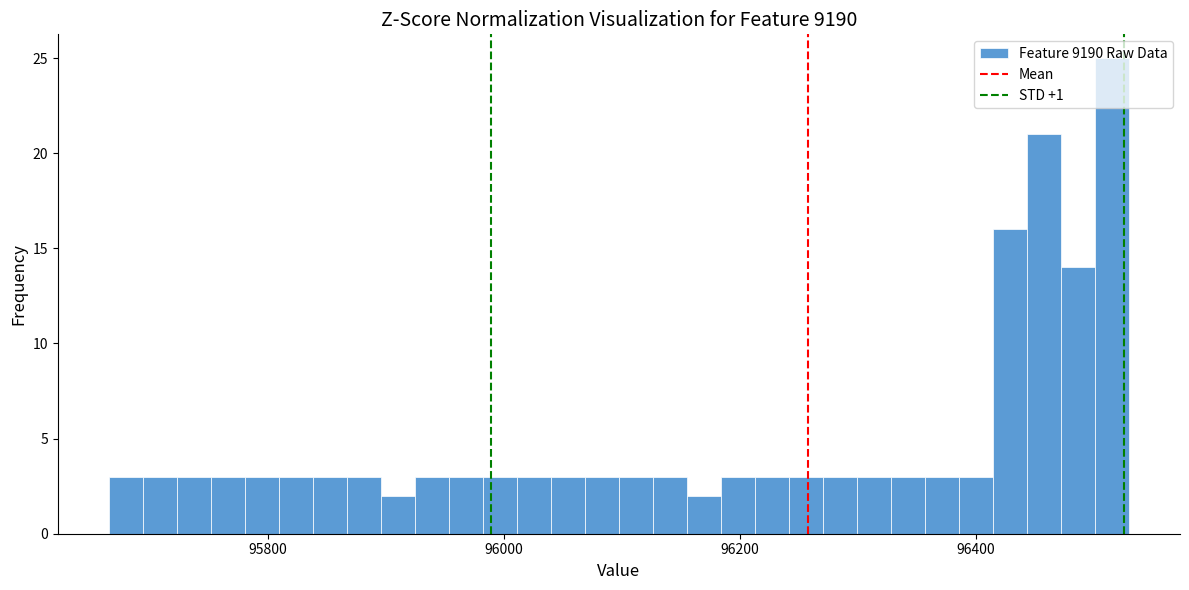

Around what value on the x-axis is the tallest bar? Give the approximate position of its centre, as read against the axis.

96520